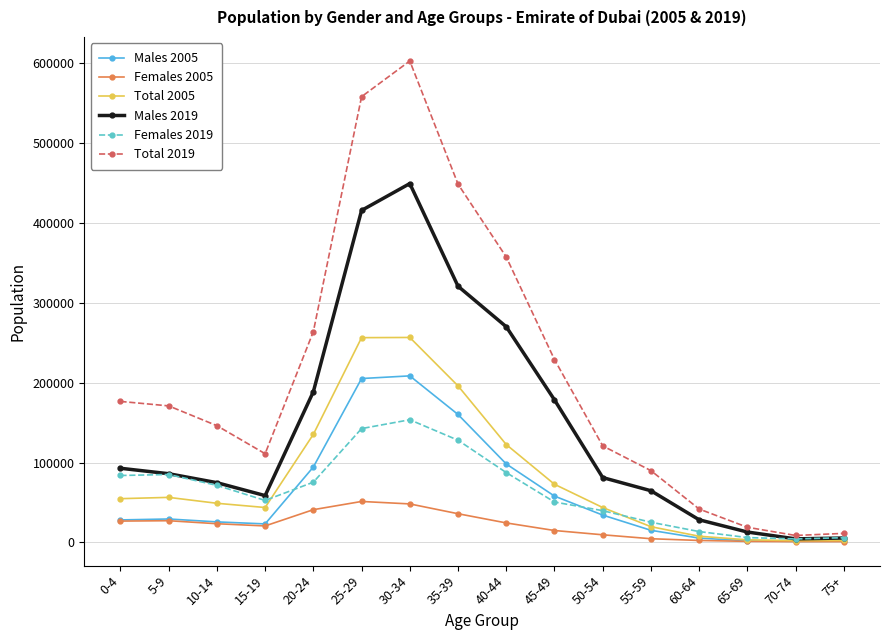

True or false: Total 2019 has more than 1 points higher than both neighbors.

False